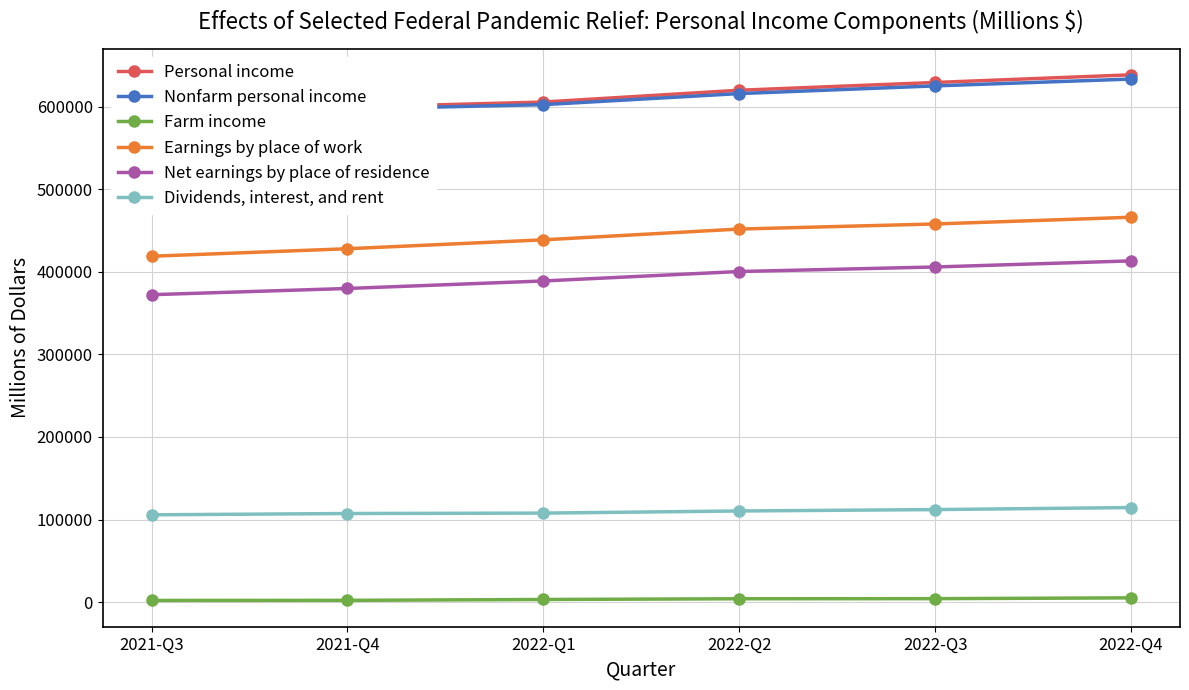

What is the difference between the highest and lowest values at 2022-Q2?

615950.3